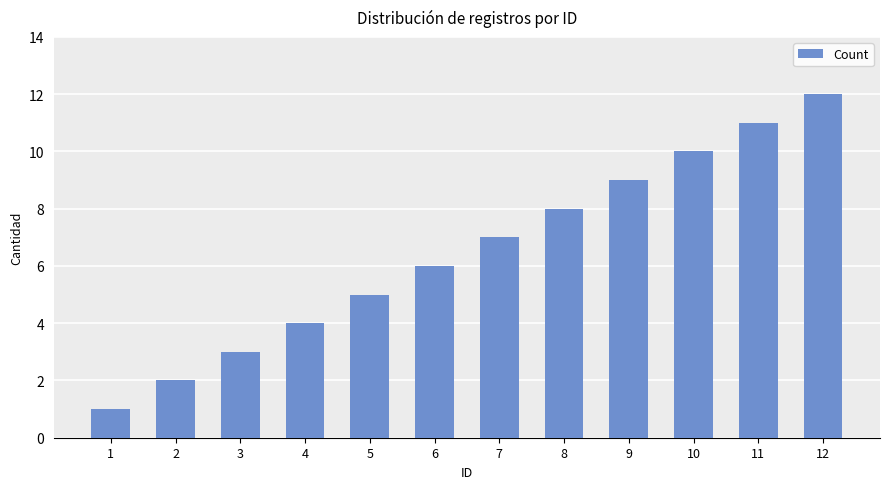

True or false: the data shows 4 at 3.

False